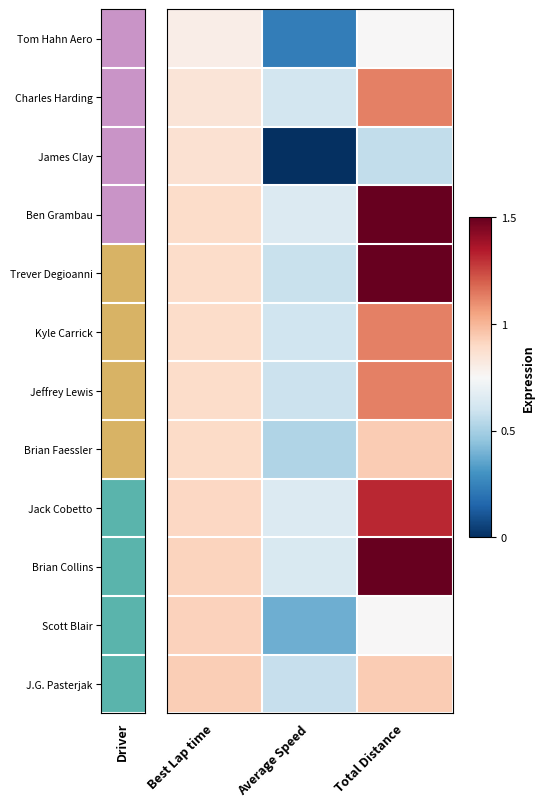

At how many categories does at least one series exceed 0?

3